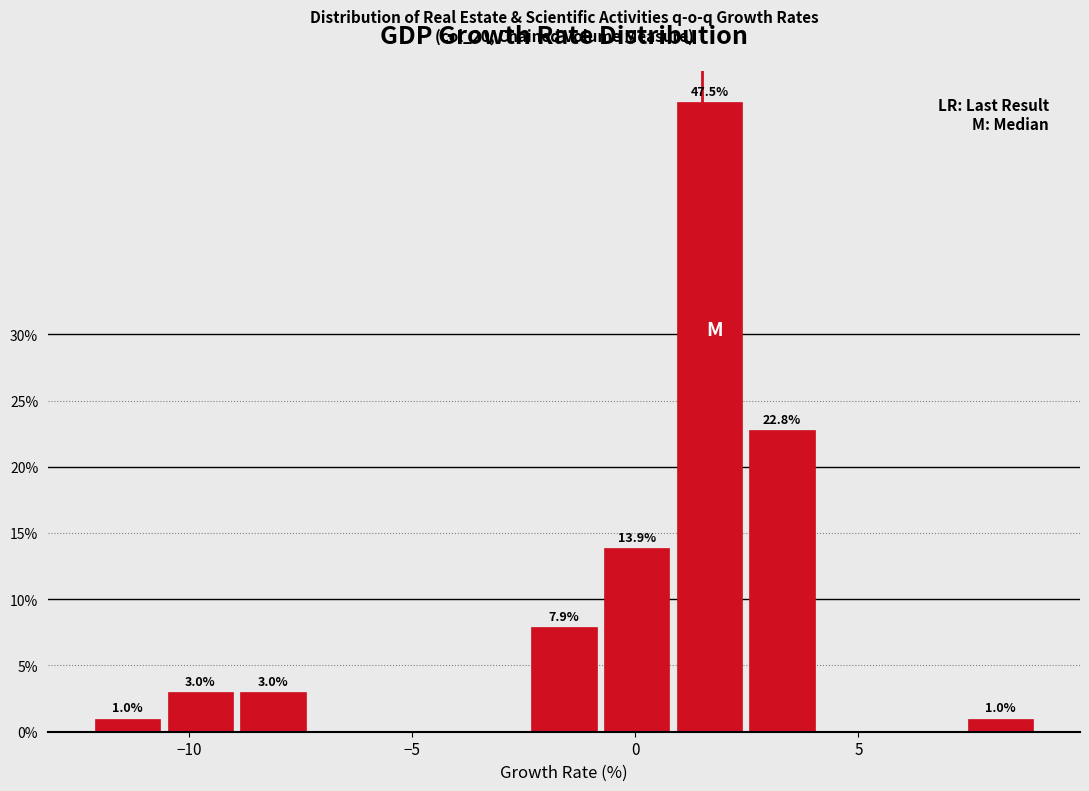

Read against the x-axis, roughly where is the centre of the tallest bar?

1.5